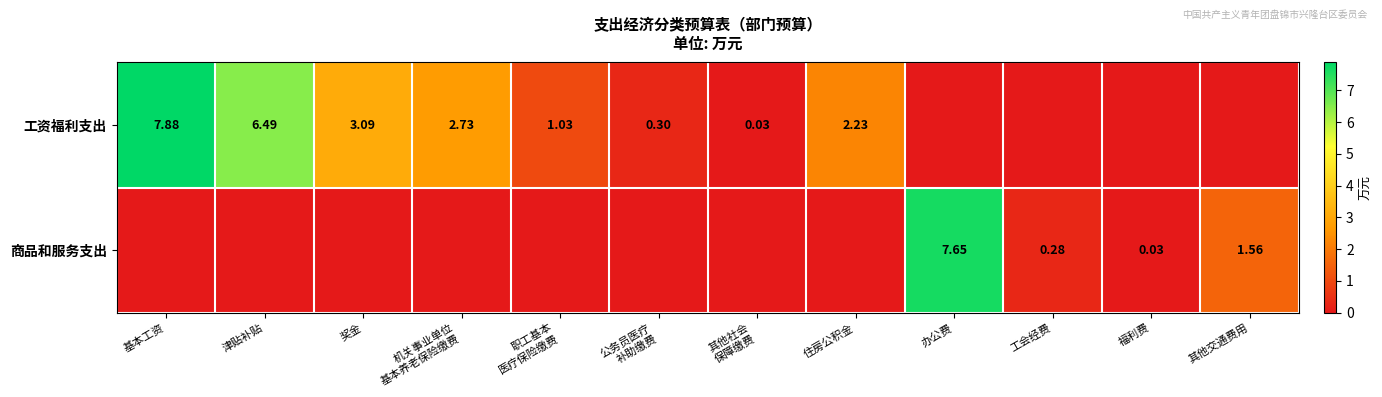

At which label is 工资福利支出 closest to 3?

奖金